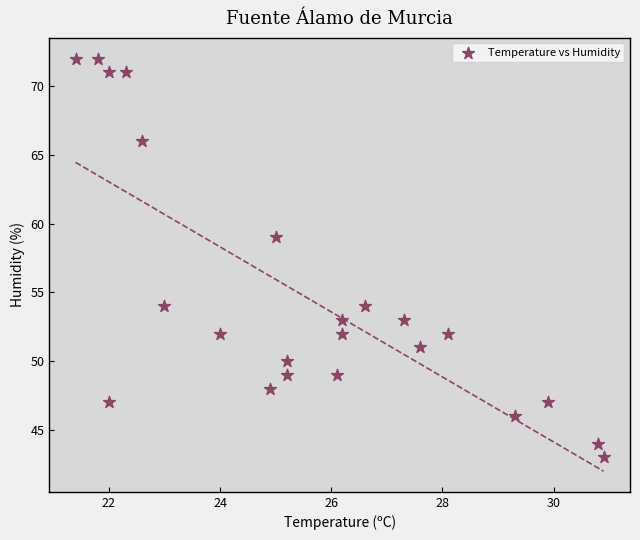

What is the range of Y values (max minus min)?

29